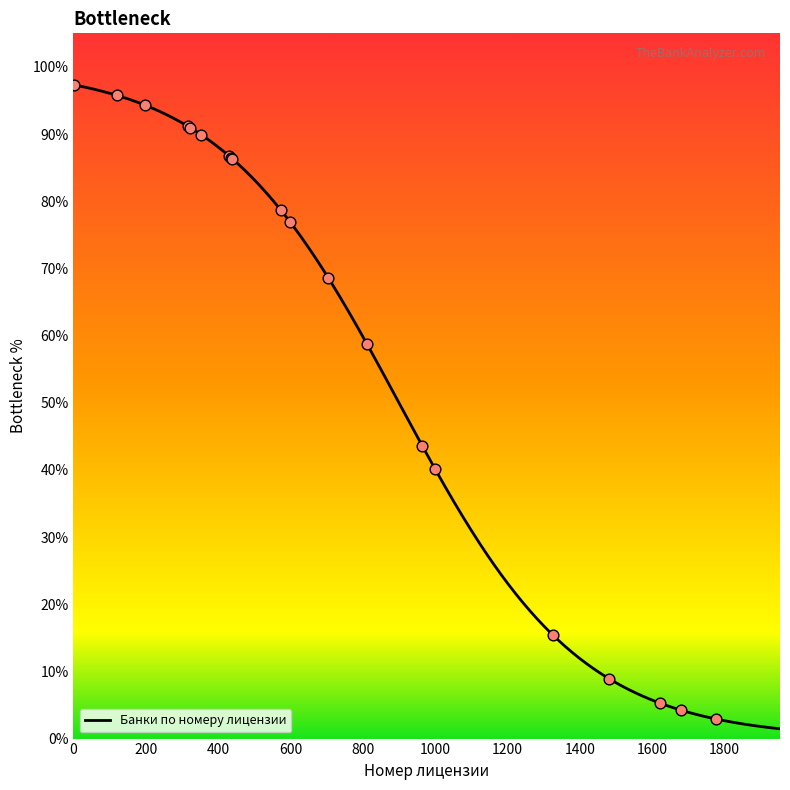

What is the change in value from 354 to 1680?

-85.7